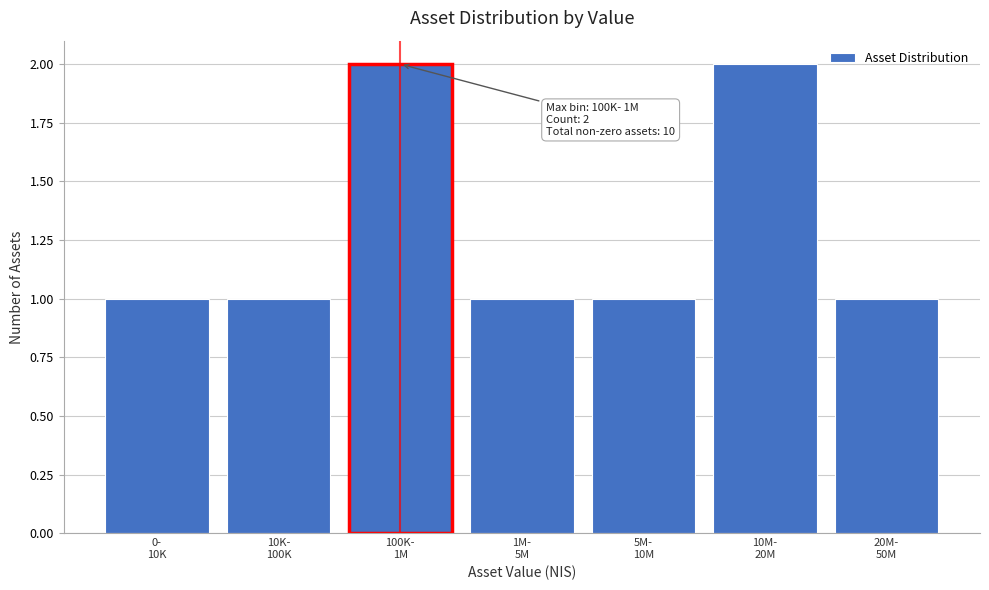

Reading right to left, extract all data points from this chart.

1	2	1	1	2	1	1